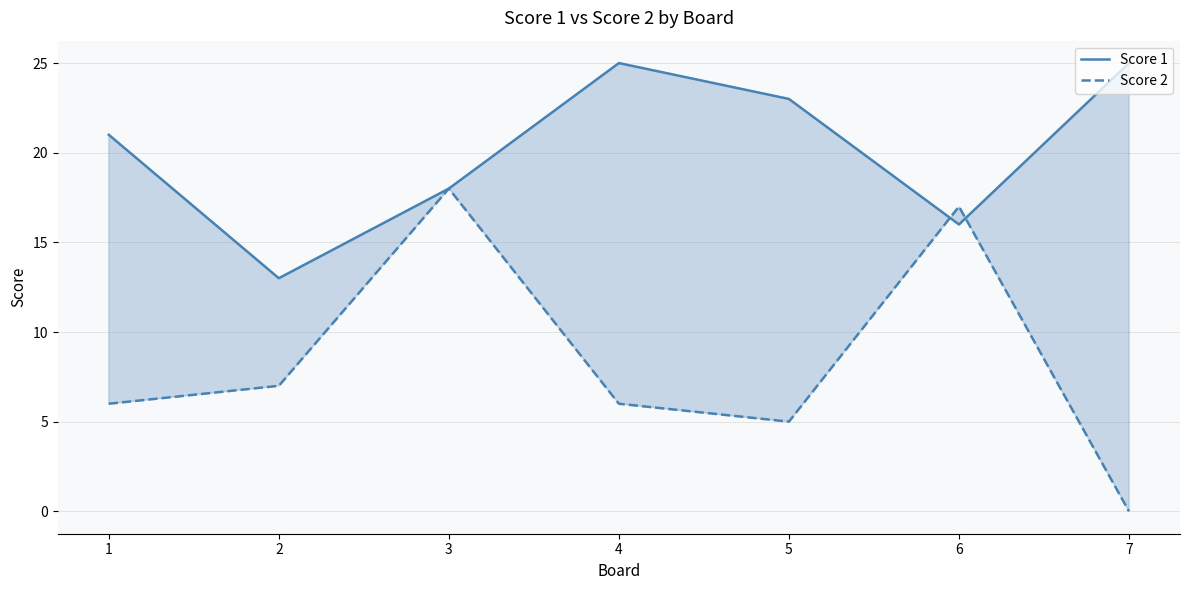

At which category does Score 2 reach its first local valley?

5